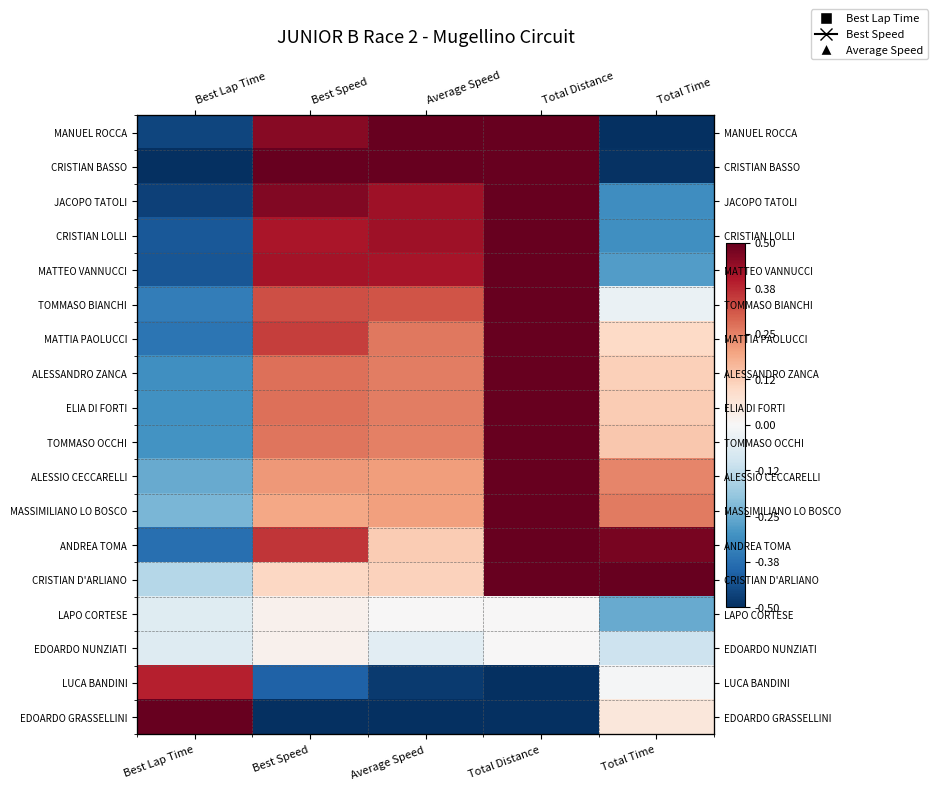

What is the difference between the maximum and minimum values in the TOMMASO BIANCHI series?

0.8